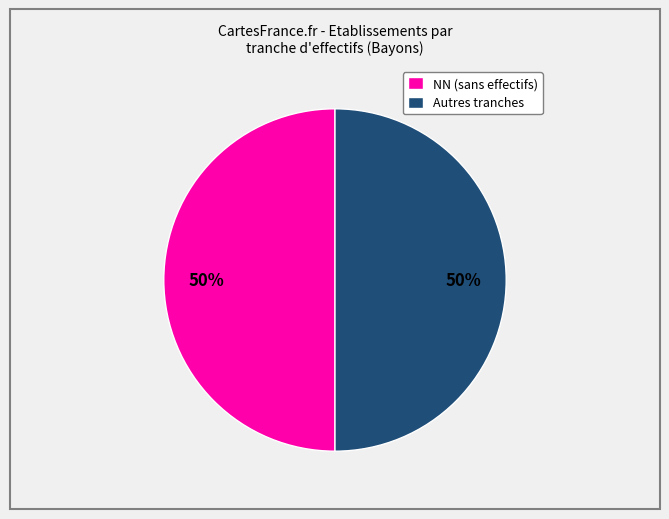

To the nearest percent, what portion does Autres tranches represent?

50%